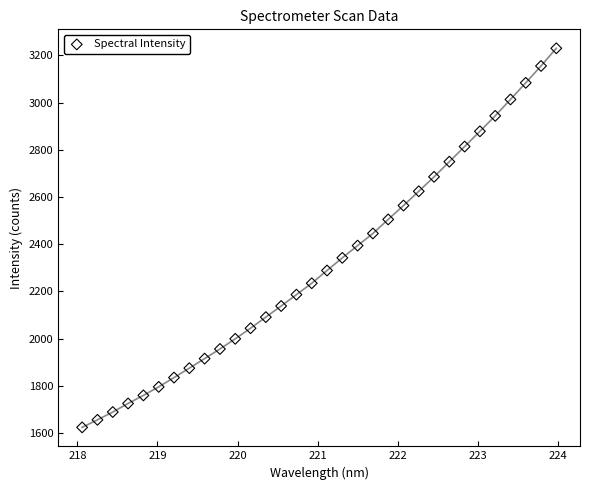

What is the range of X values (max minus min)?

5.9